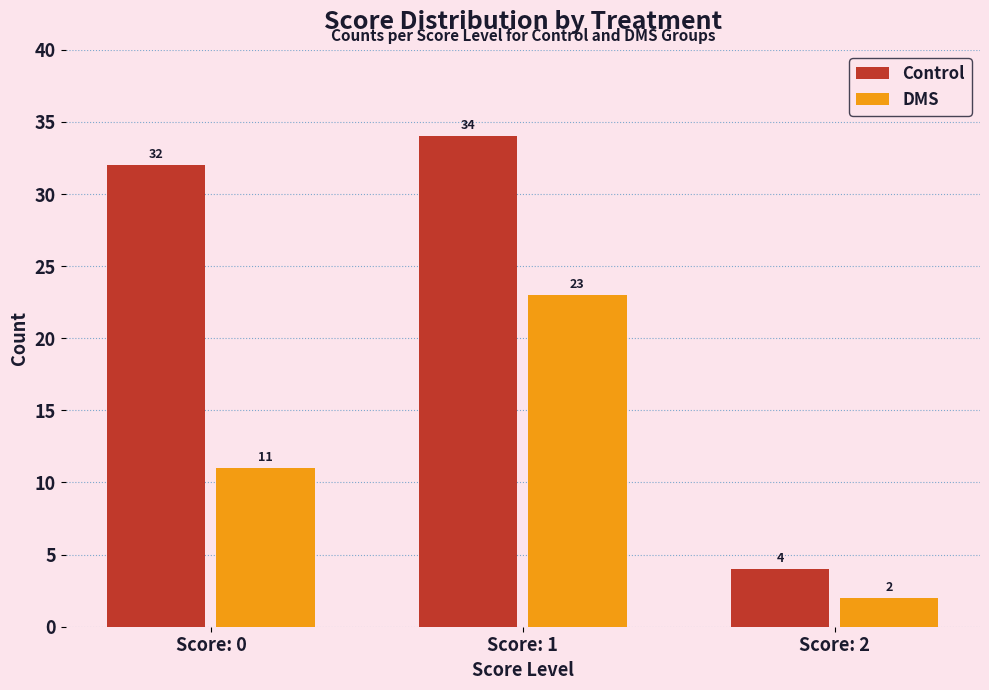

Reading left to right, extract all data points from this chart.

Control: 32	34	4
DMS: 11	23	2